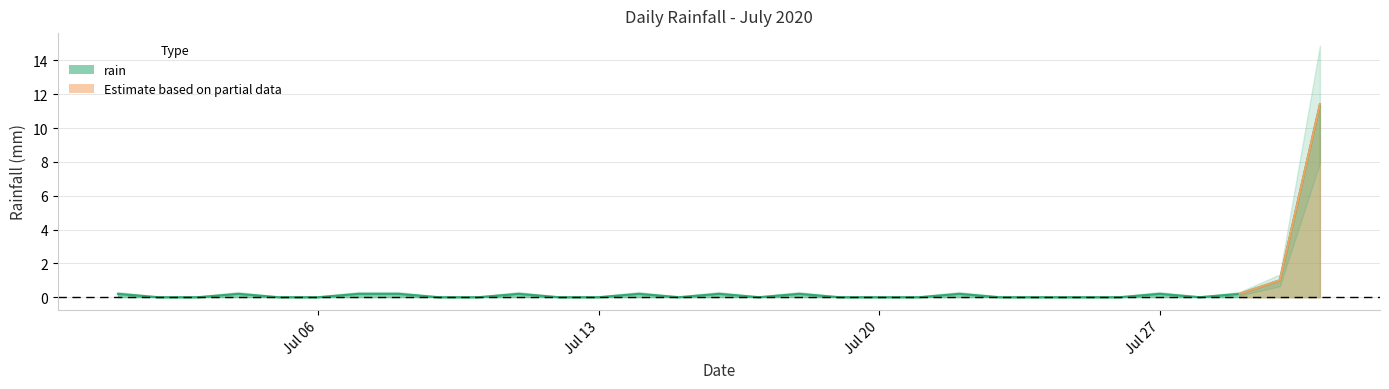

The value at 2020-07-29 is 0.2. True or false?

True